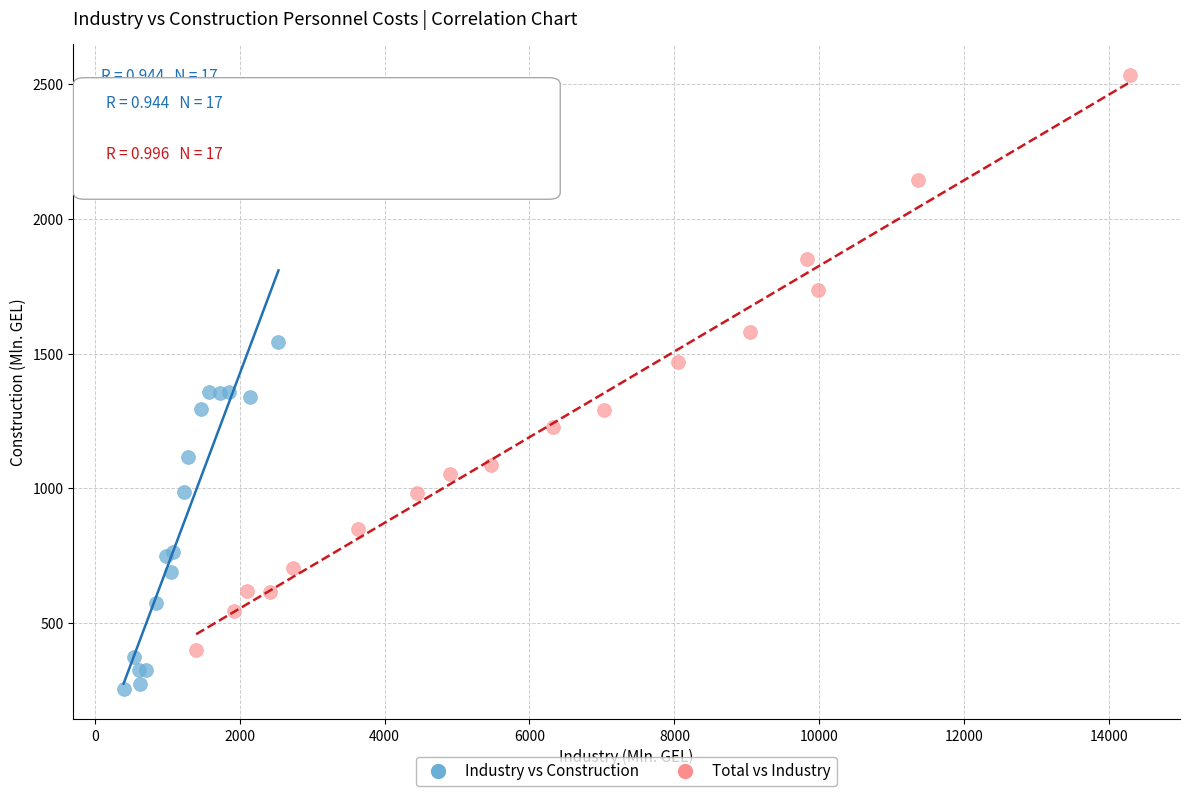

Which series has the widest spread of Y values?

Total vs Industry